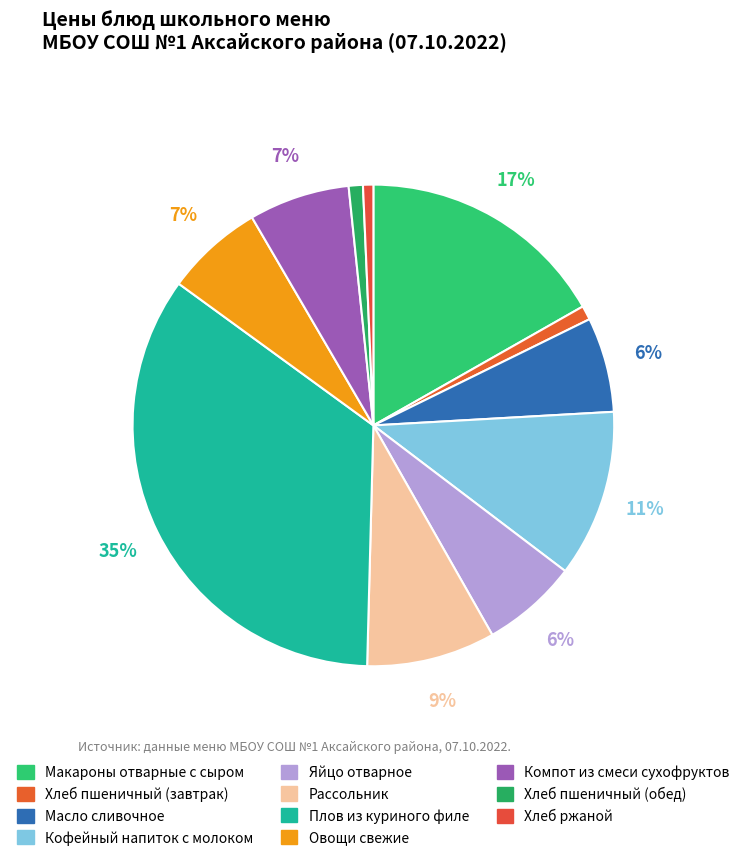

Rank the categories by value from lowest to highest.

Хлеб ржаной, Хлеб пшеничный (завтрак), Хлеб пшеничный (обед), Масло сливочное, Яйцо отварное, Овощи свежие, Компот из смеси сухофруктов, Рассольник, Кофейный напиток с молоком, Макароны отварные с сыром, Плов из куриного филе